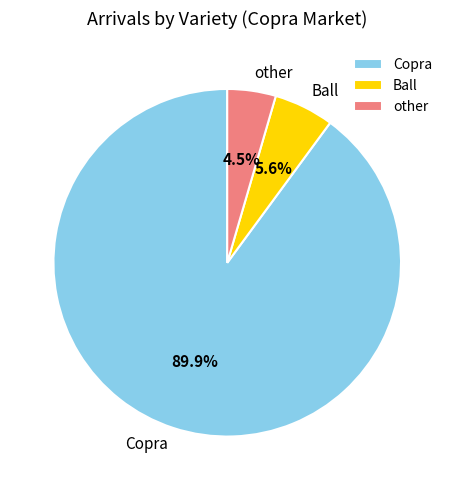

To the nearest percent, what is the average slice percentage?

33%